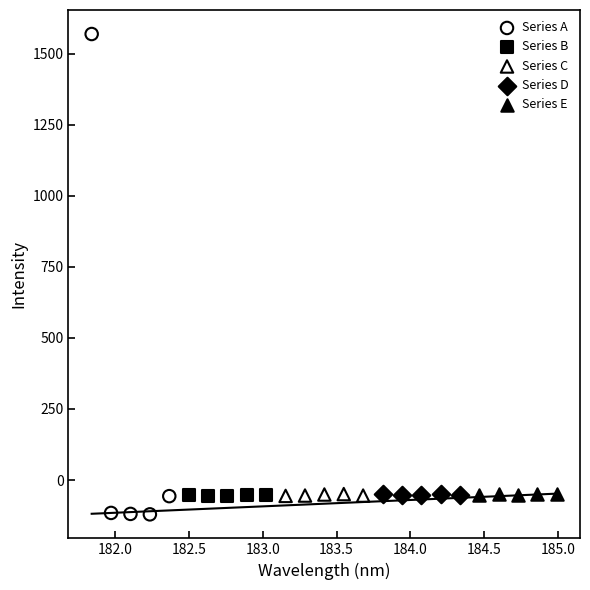

Which series has the largest Y range (max minus min)?

Series A